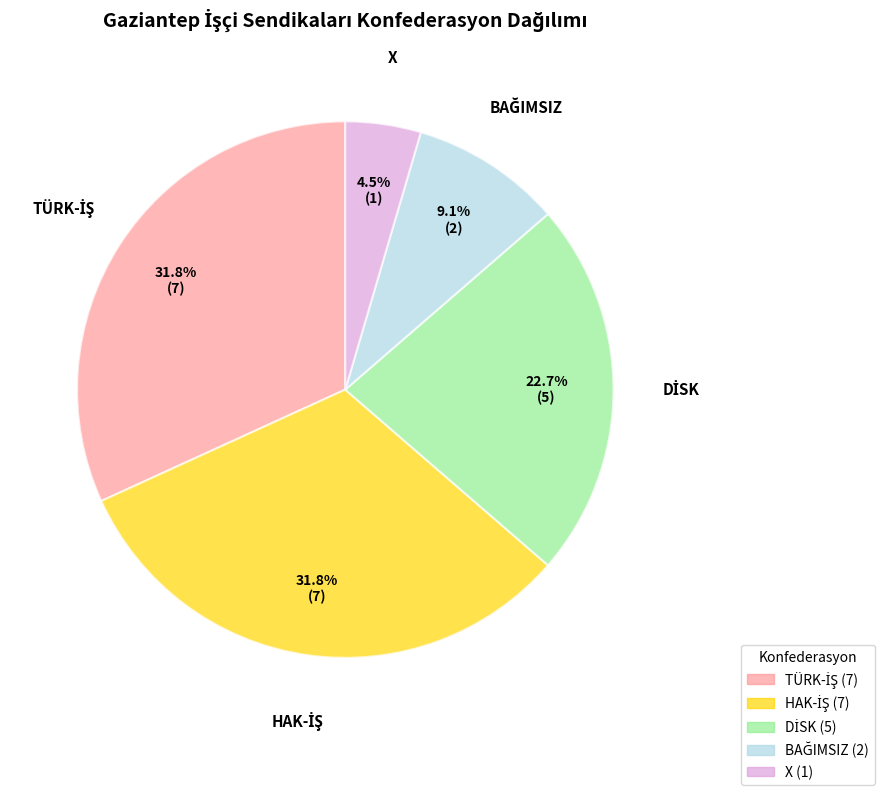

Is there any slice that represents more than half of the pie?

No